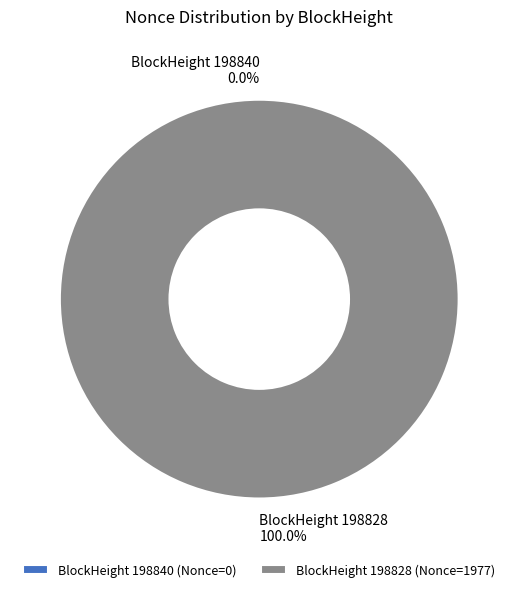

To the nearest percent, what portion does 198828 represent?

100%